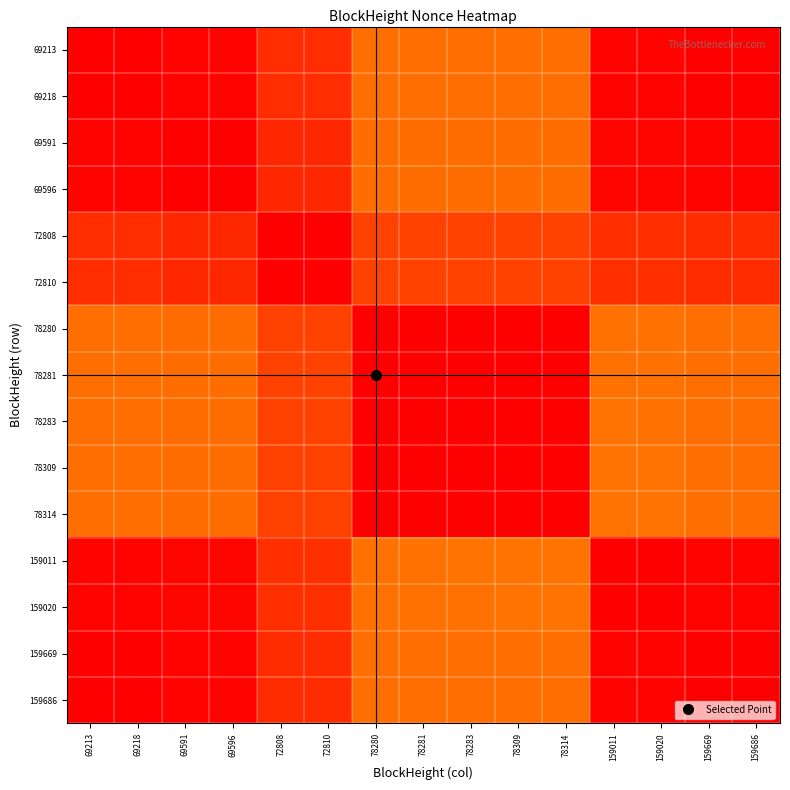

List the series in order of their peak value, lowest first.

78314, 78309, 78283, 78281, 78280, 72810, 72808, 69596, 69591, 159011, 159020, 159669, 69218, 159686, 69213